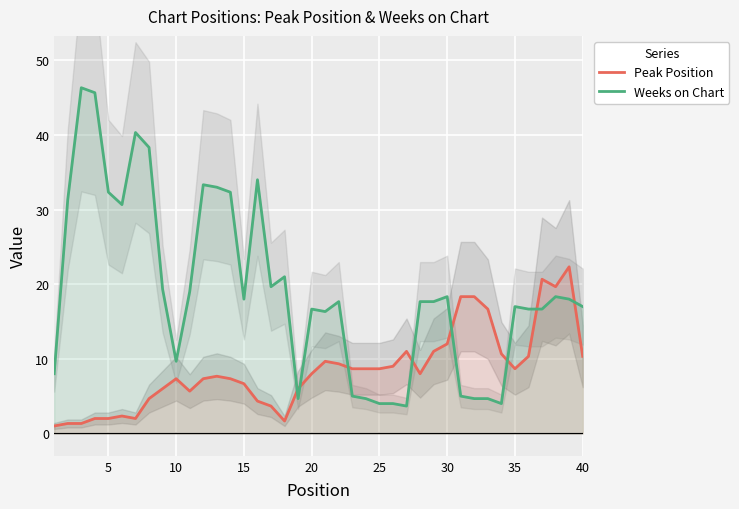

What is the highest value of the Peak Position series?

22.3